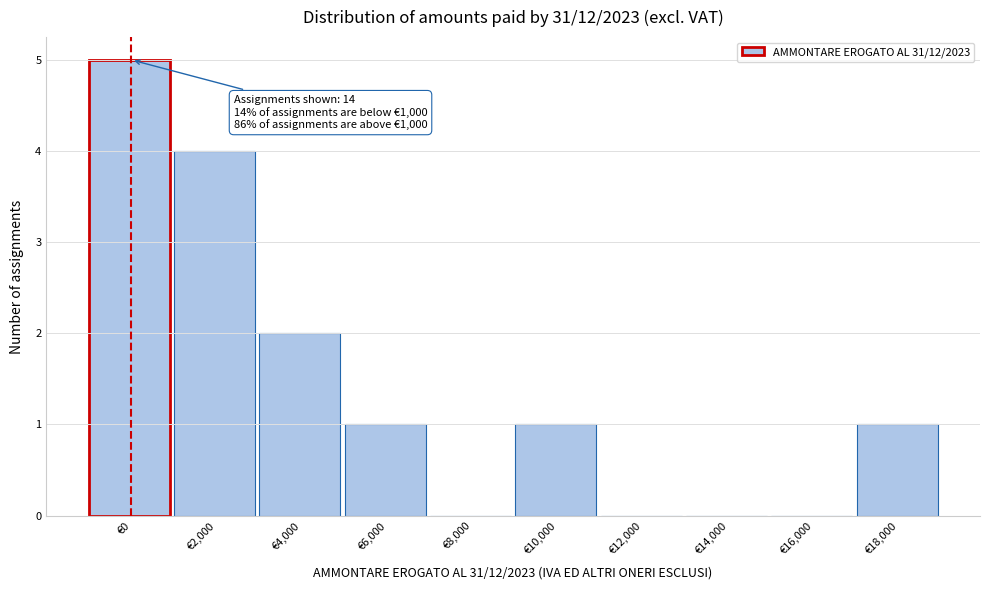

Reading left to right, extract all data points from this chart.

€0=5	€2,000=4	€4,000=2	€6,000=1	€8,000=0	€10,000=1	€12,000=0	€14,000=0	€16,000=0	€18,000=1